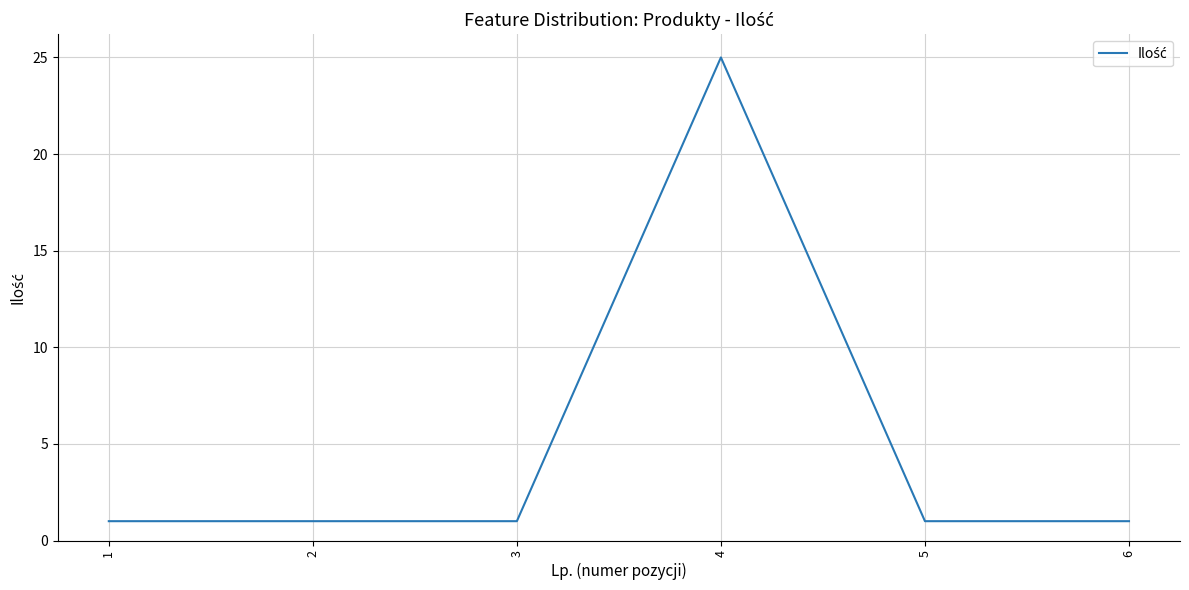

Which category has the highest value across all series?

4